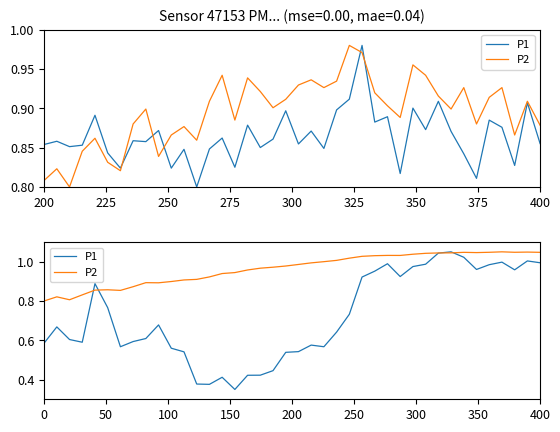

Does the chart have visible grid lines?

No